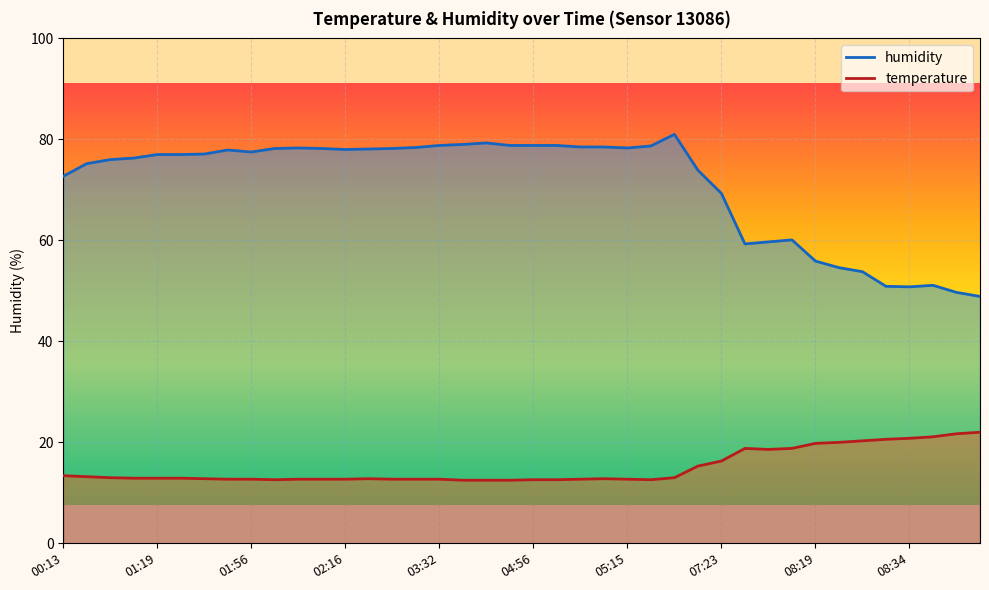

List the labels in order of humidity value, smallest first.

08:46, 08:44, 08:34, 08:32, 08:37, 08:27, 08:22, 08:19, 07:57, 08:07, 08:12, 07:23, 00:13, 07:11, 00:35, 00:47, 01:02, 01:19, 01:24, 01:37, 01:56, 01:44, 02:16, 02:26, 02:01, 02:09, 02:28, 02:06, 05:15, 02:33, 05:08, 05:13, 05:32, 03:32, 04:51, 04:56, 05:05, 04:24, 04:43, 06:17